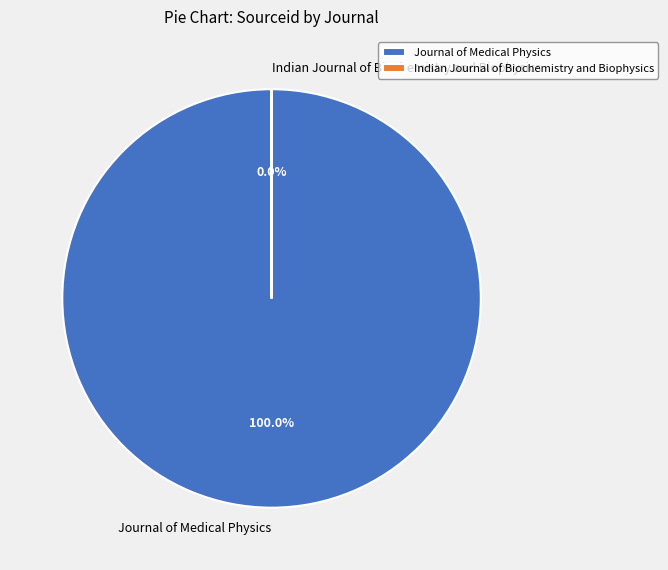

What is the majority slice?

Journal of Medical Physics